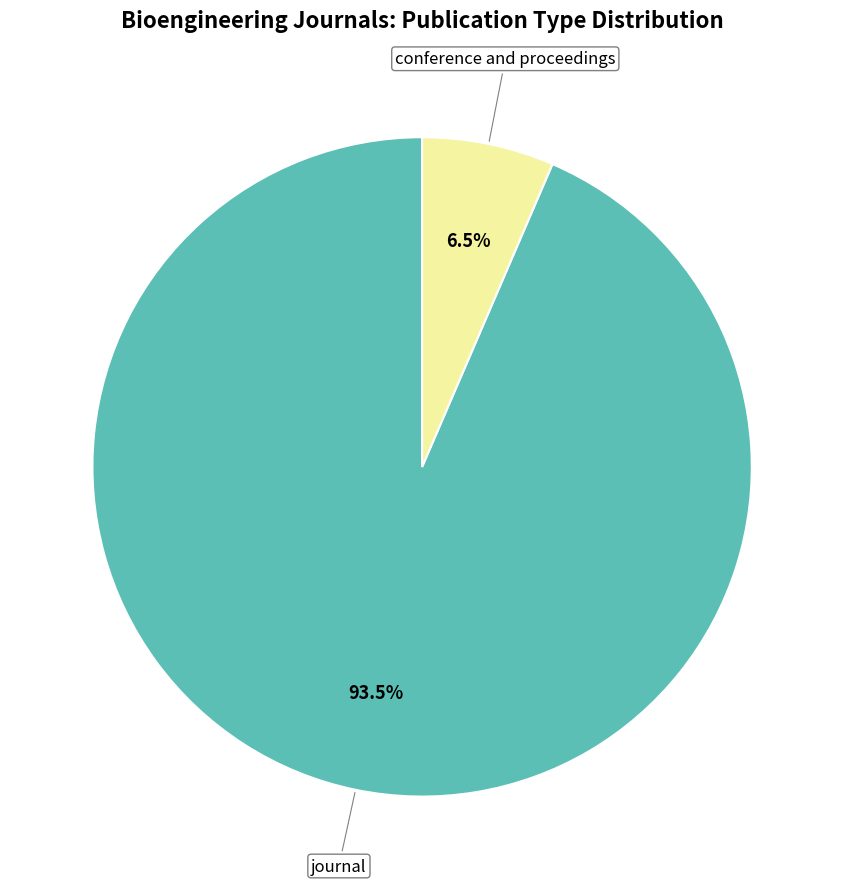

Does journal account for over 50% of the chart?

Yes